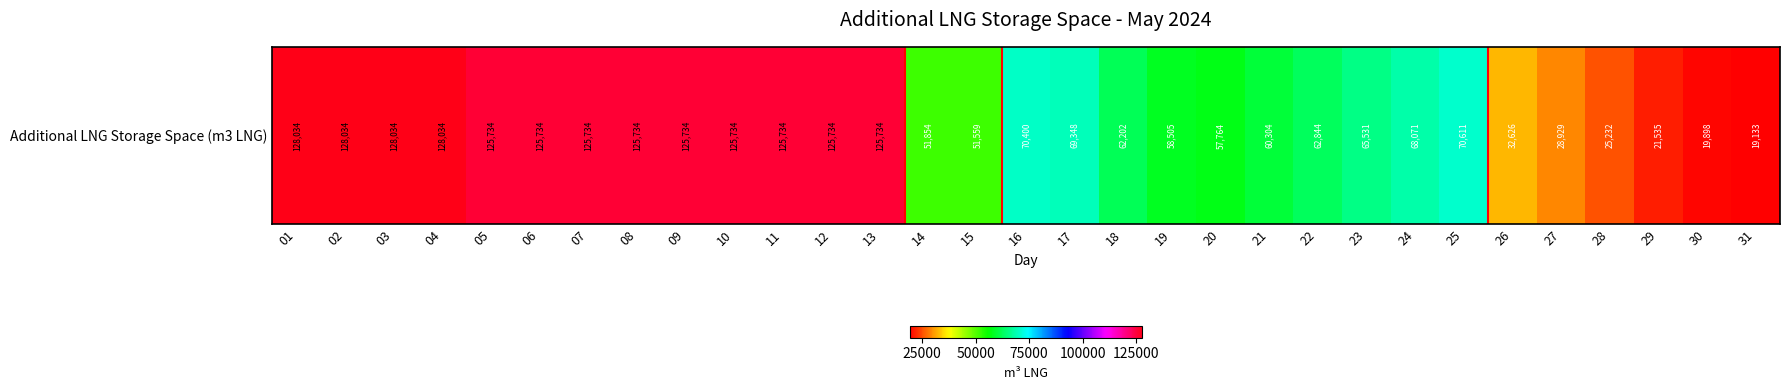

At which label is the value closest to 73583?

25